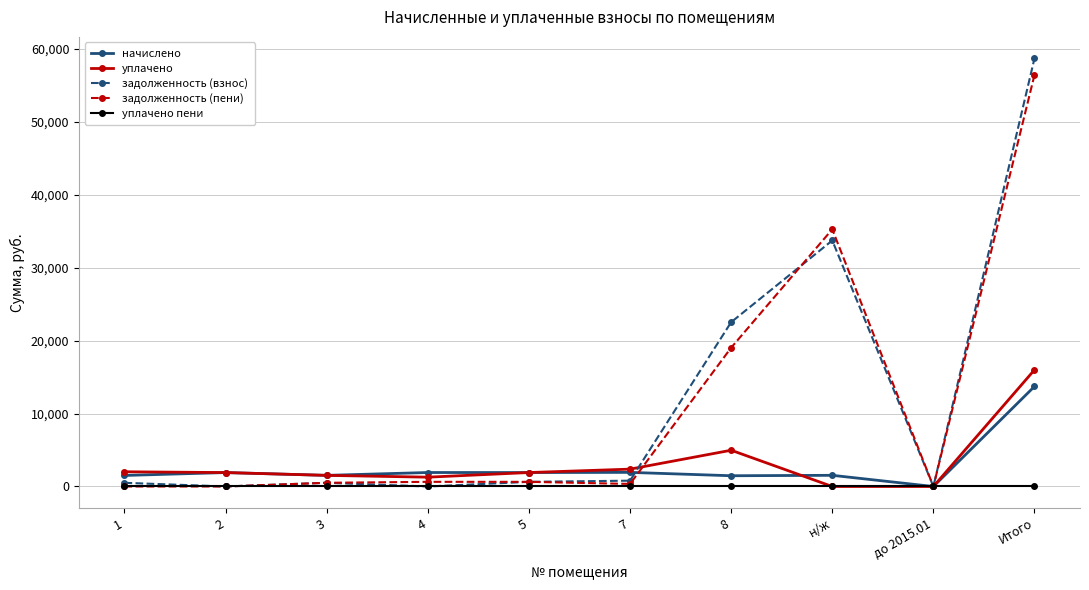

What is the greatest value displayed?

58718.8